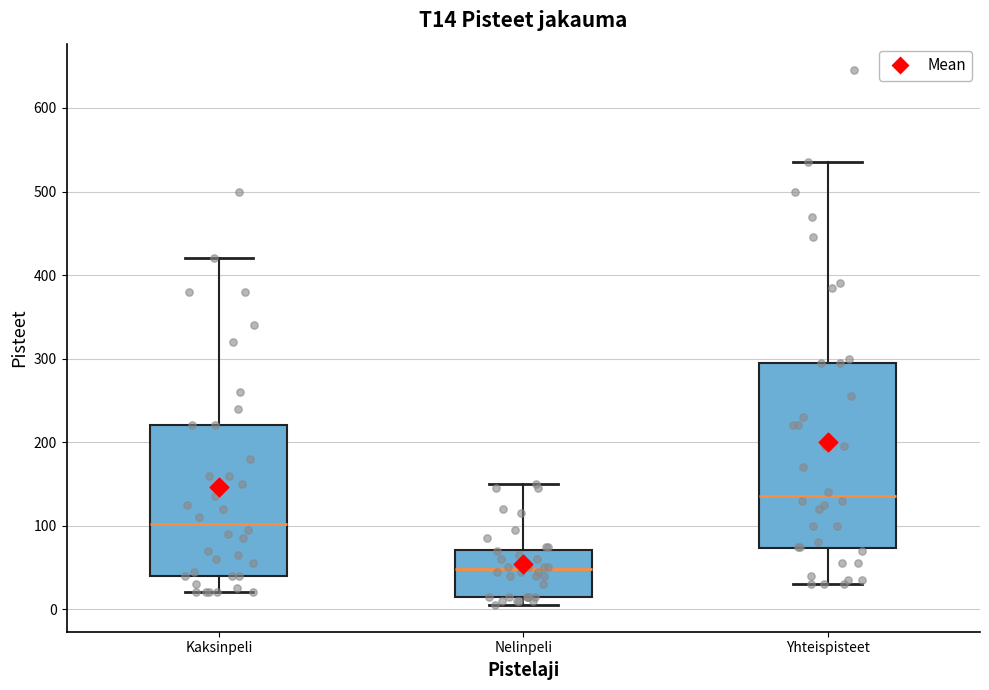

Where does the lower whisker of the box for Kaksinpeli end on the y-axis? The values are not printed on the chart, so give them approximately, as read against the axis.

20